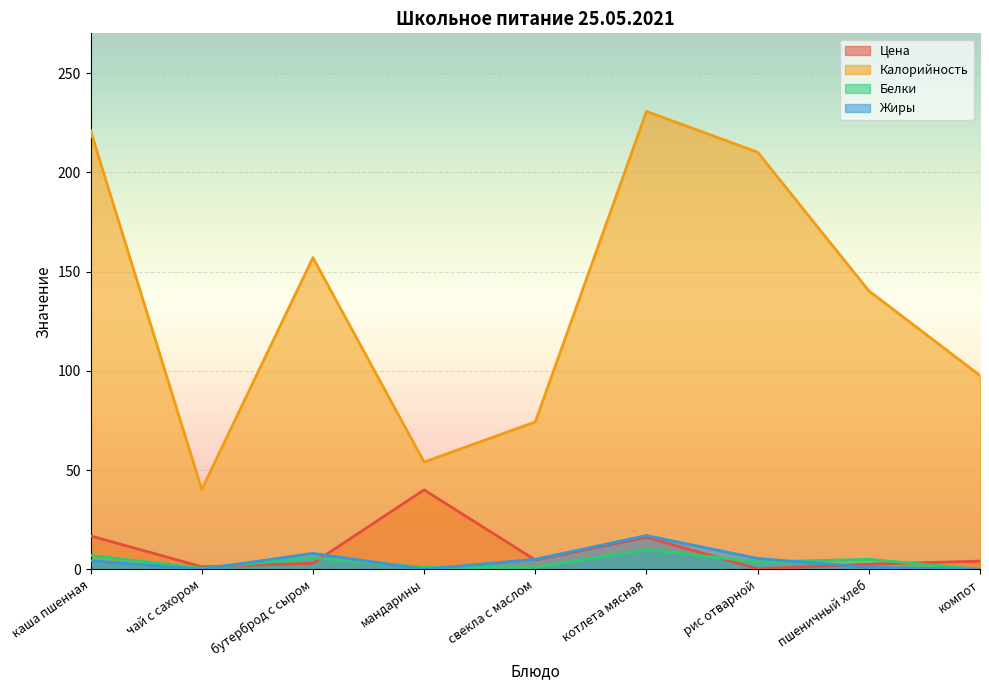

How many interior local peaks does the Белки series have?

3